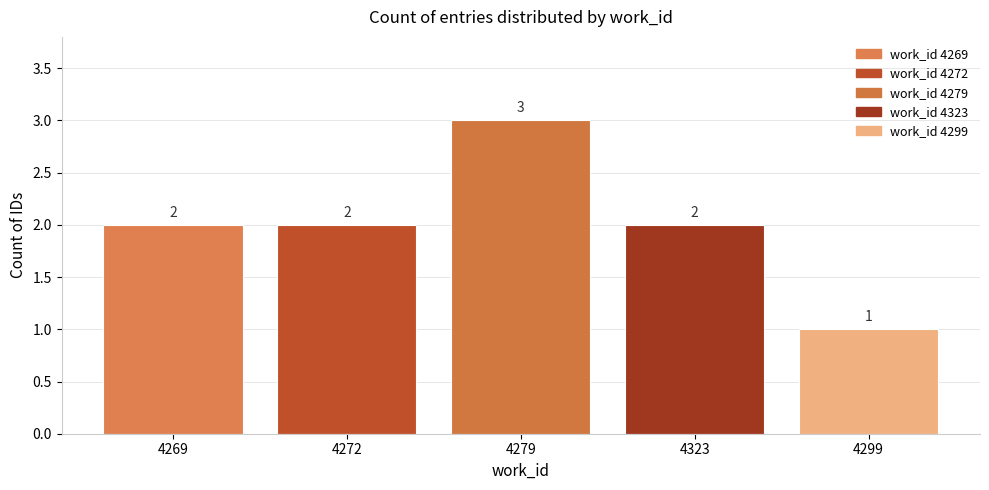

Reading left to right, transcribe all the data shown in this chart.

4269=2	4272=2	4279=3	4323=2	4299=1